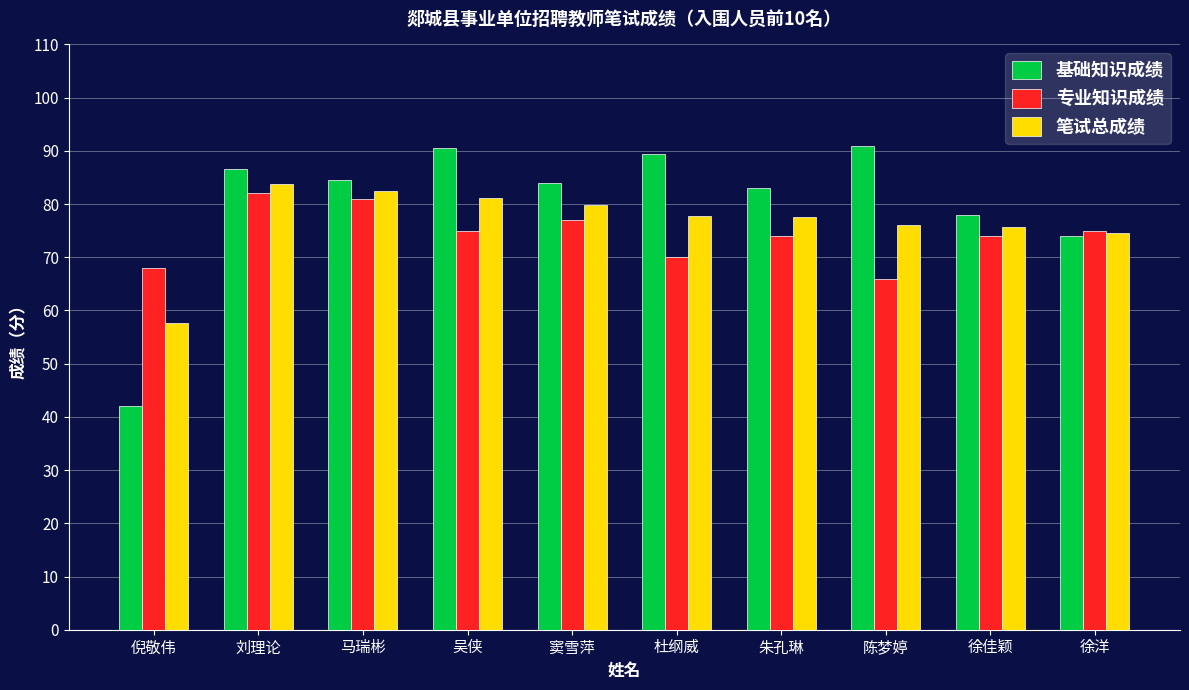

Which series has the widest spread of values?

基础知识成绩